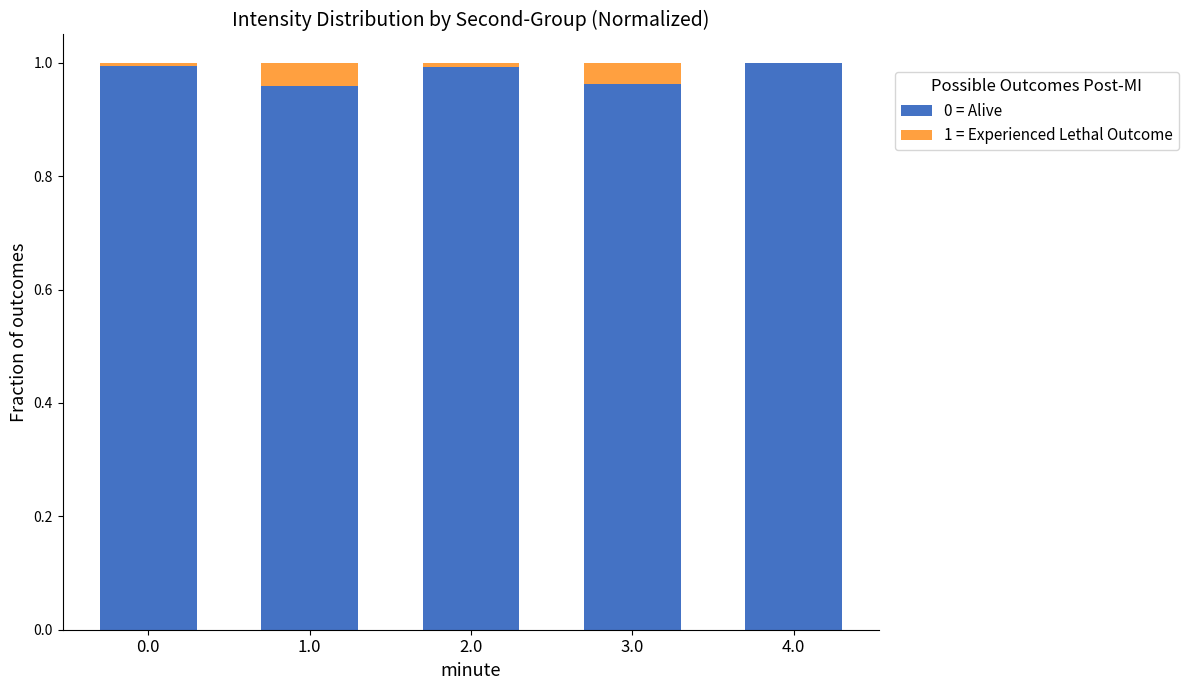

True or false: 0 = Alive has a value of 0.3 at 3.0.

False